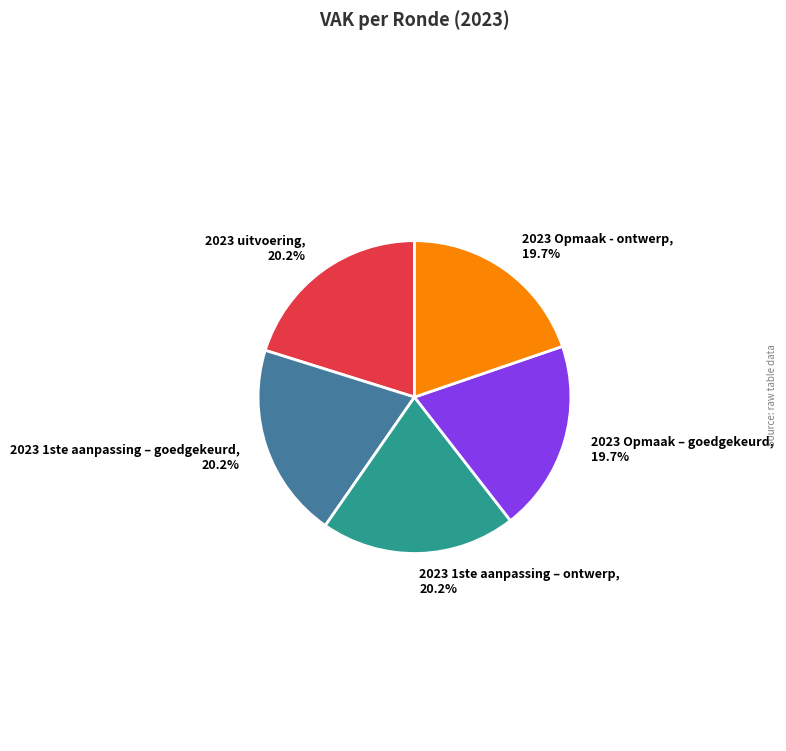

Combined, do 2023 Opmaak – goedgekeurd and 2023 Opmaak - ontwerp account for over 50%?

No